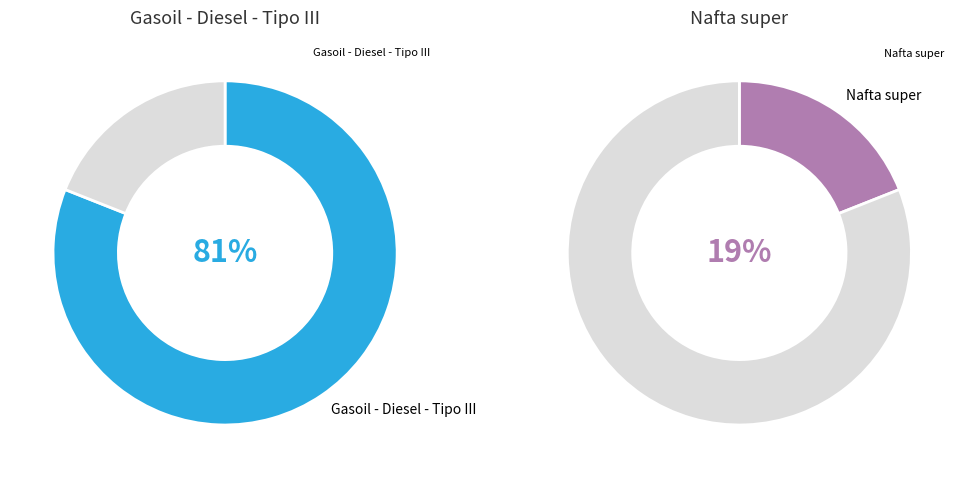

Which slice is the largest?

Gasoil - Diesel - Tipo III